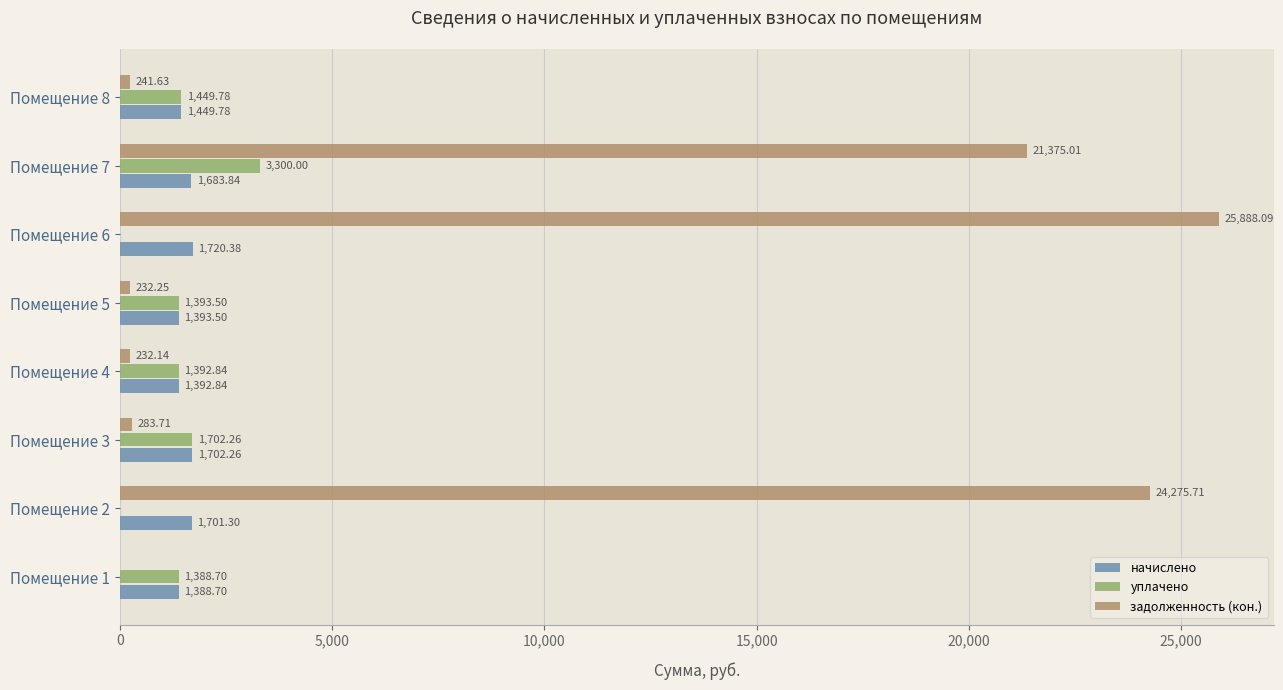

How many positive values does the задолженность (кон.) series have?

7